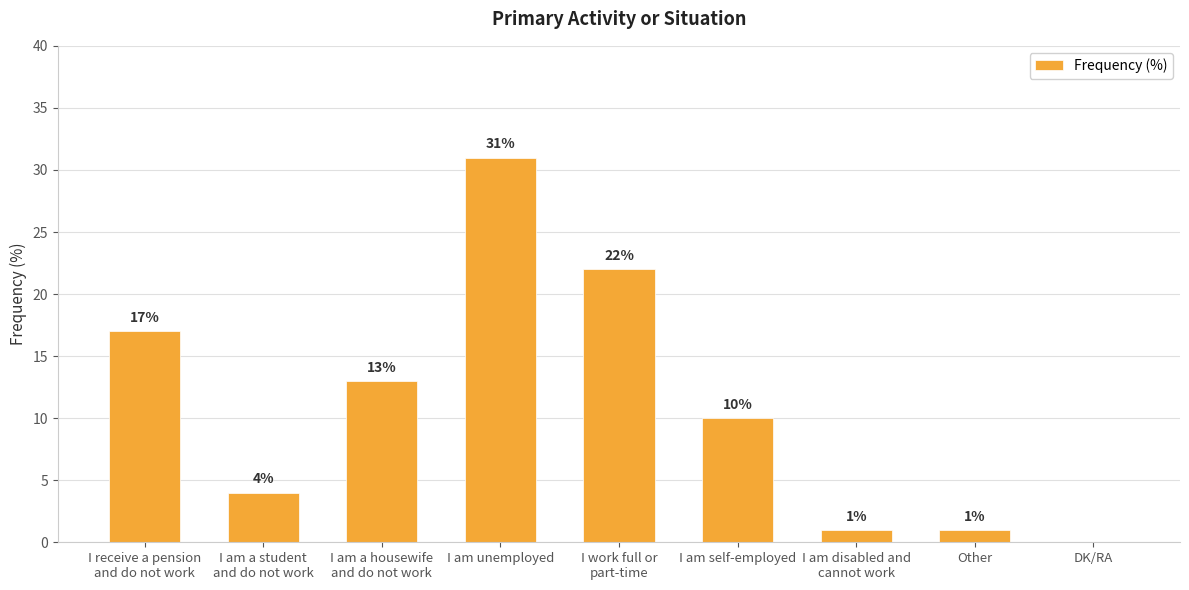

What is the maximum value shown in the chart?

31